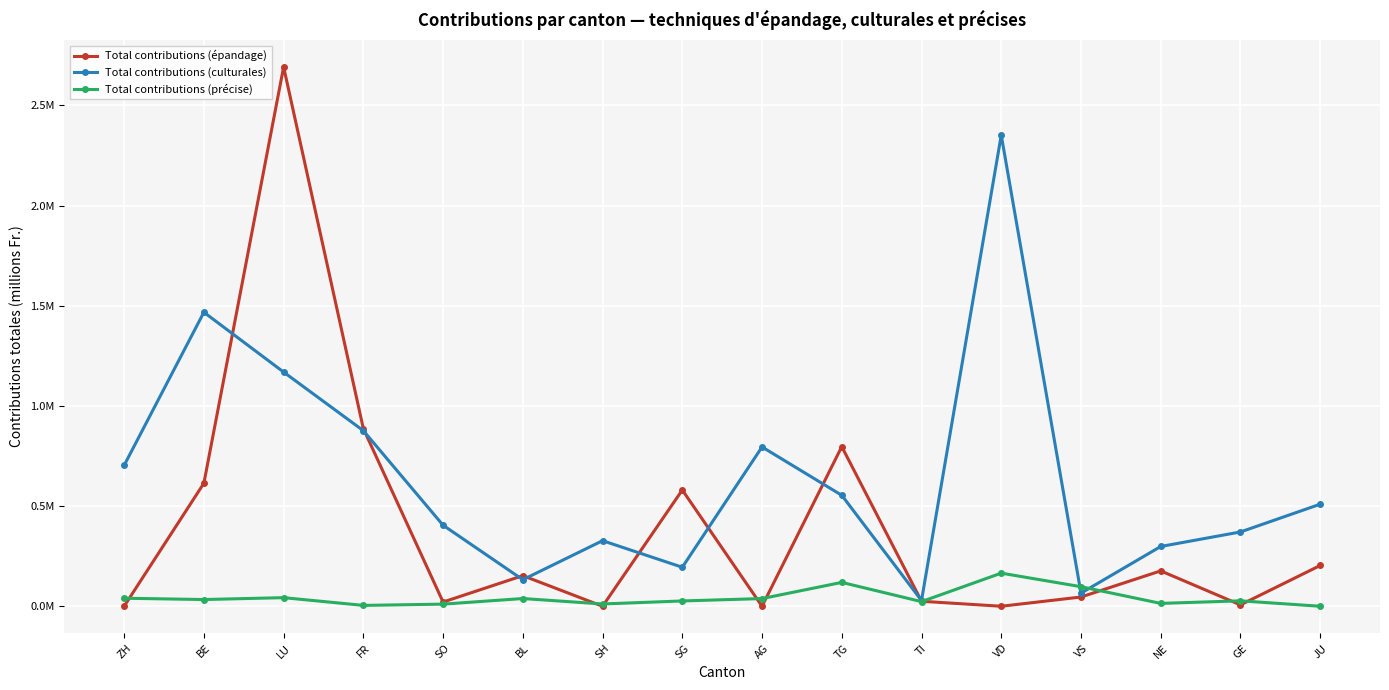

True or false: Total contributions (précise) has more than 2 points higher than both neighbors.

True